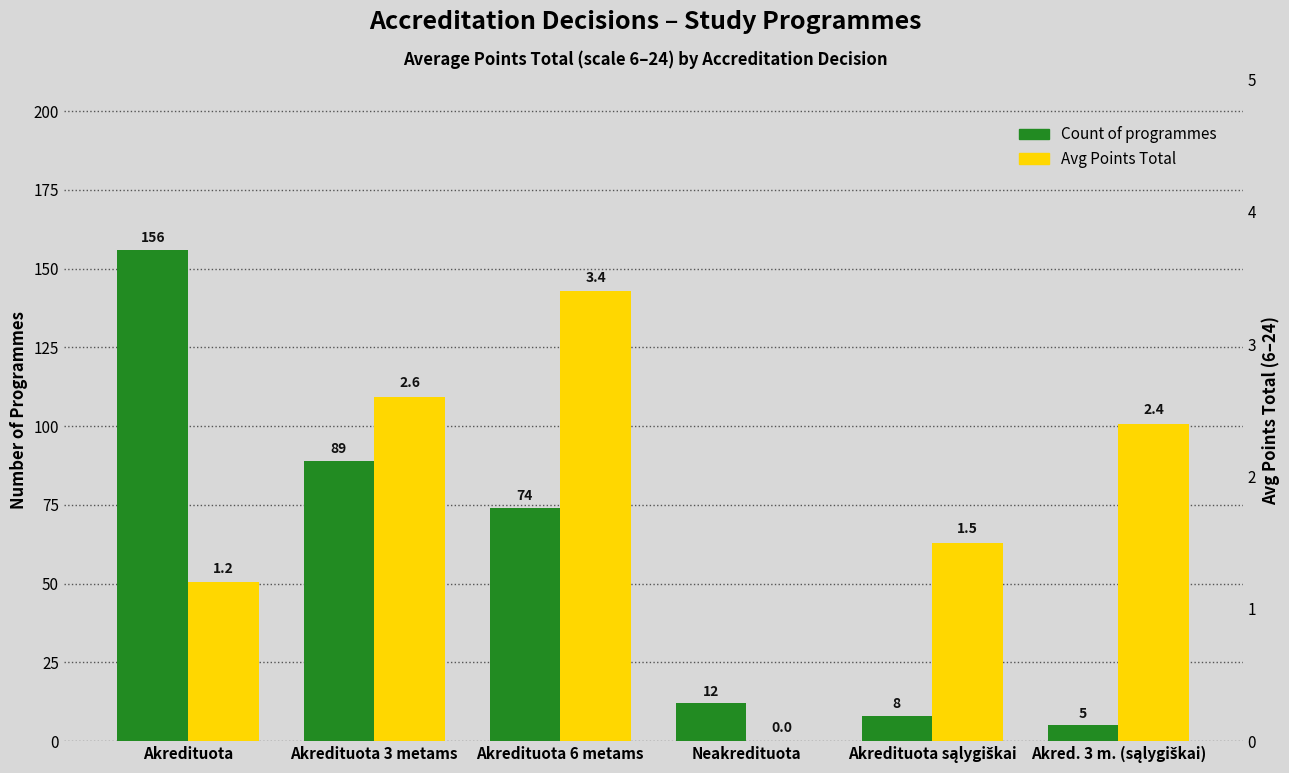

Rank the categories by Avg Points Total value from highest to lowest.

Akredituota 6 metams, Akredituota 3 metams, Akred. 3 m. (sąlygiškai), Akredituota sąlygiškai, Akredituota, Neakredituota